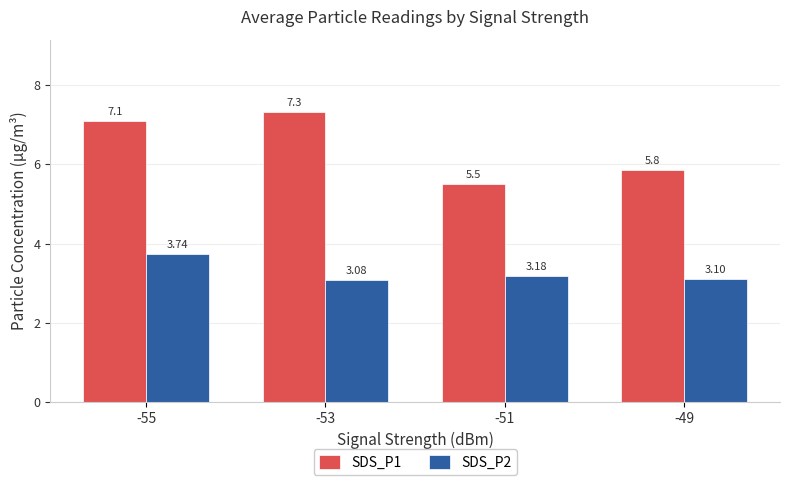

At -51, list the series in order from largest to smallest.

SDS_P1, SDS_P2